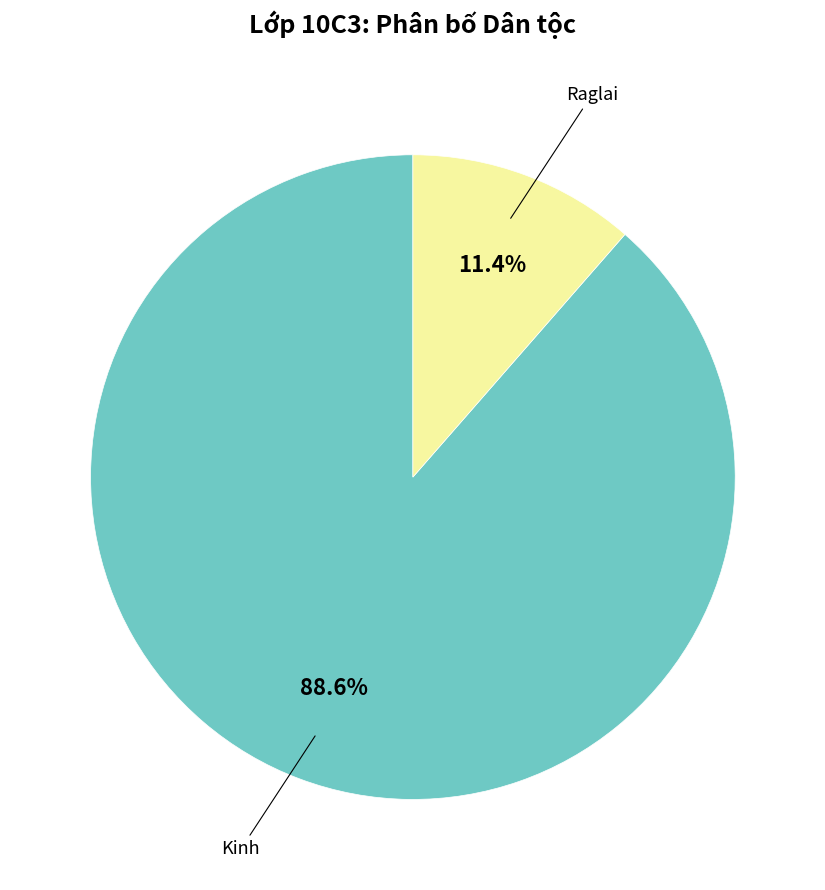

Is there a majority slice in this chart?

Yes